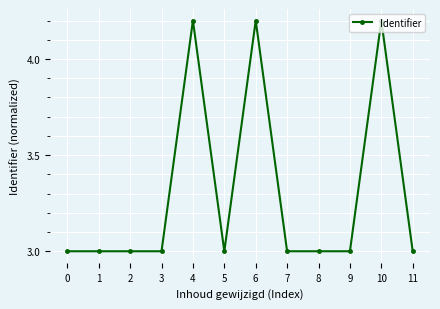

Reading right to left, transcribe all the data shown in this chart.

3.0	4.2	3.0	3.0	3.0	4.2	3.0	4.2	3.0	3.0	3.0	3.0